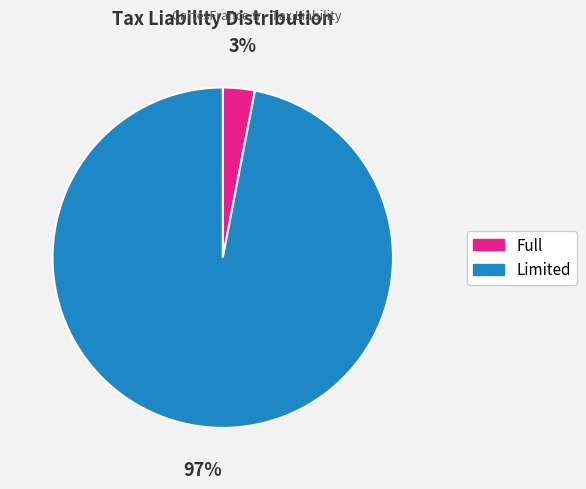

To the nearest percent, what is the average slice percentage?

50%